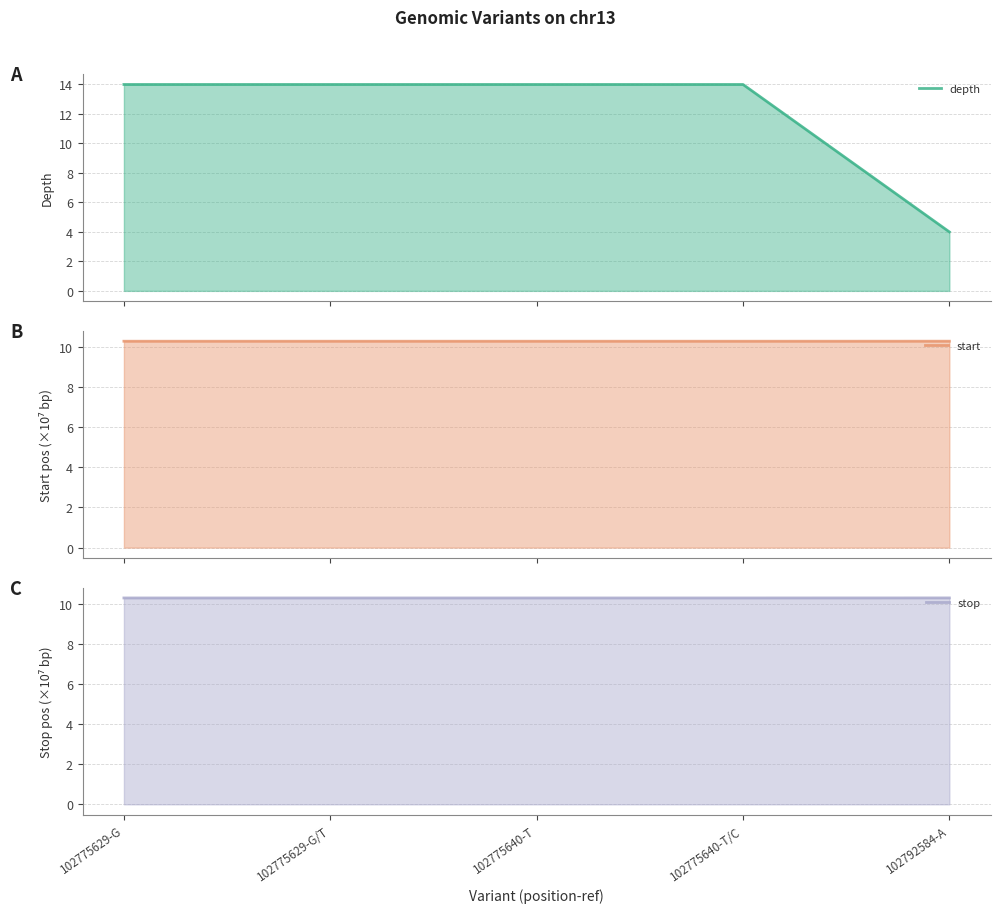

List the series in order of their peak value, highest first.

depth_line, start_line, stop_line